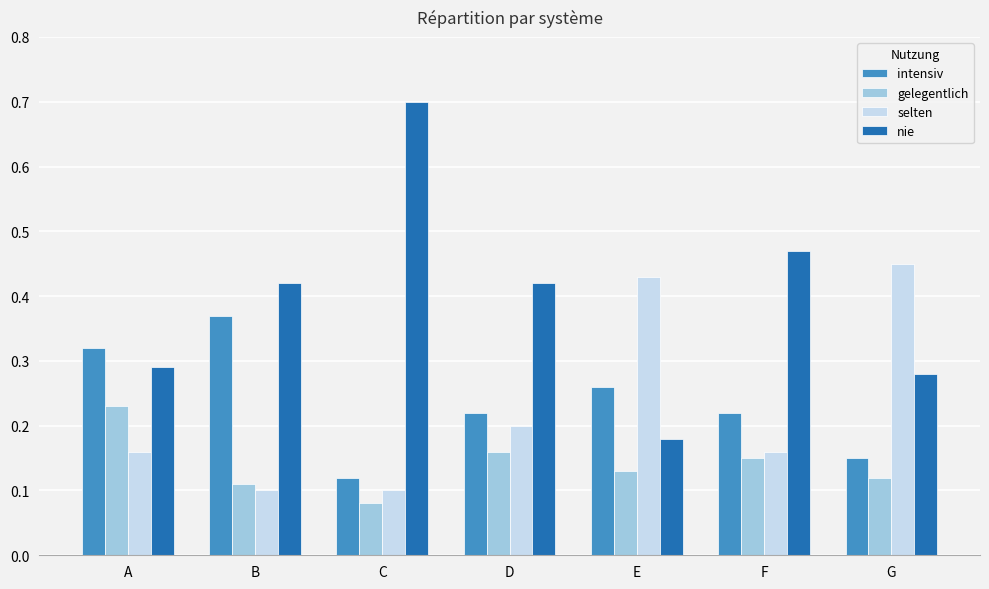

How many series are shown in this chart?

4